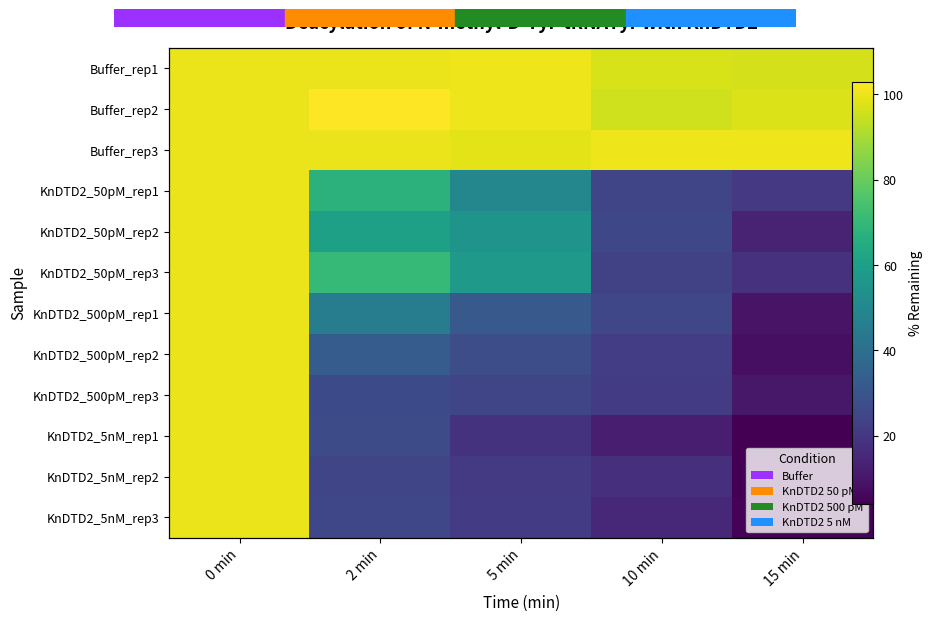

What is the maximum value shown in the chart?

102.7